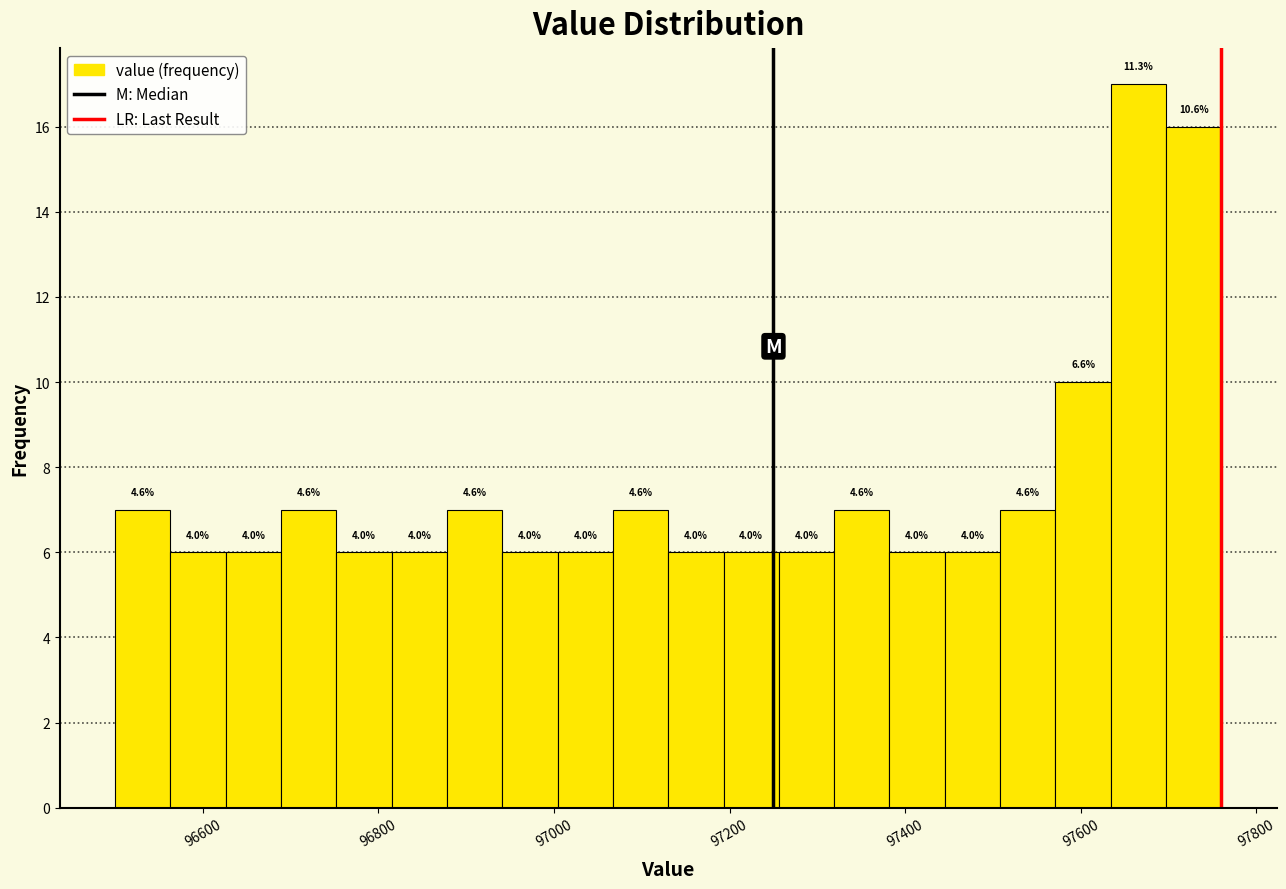

Read against the x-axis, roughly where is the centre of the tallest bar?

97660